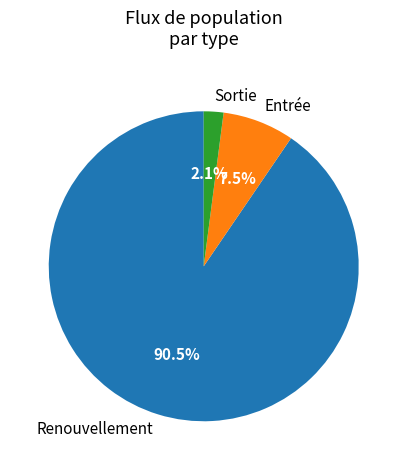

Do Sortie and Renouvellement together represent more than half of the pie?

Yes